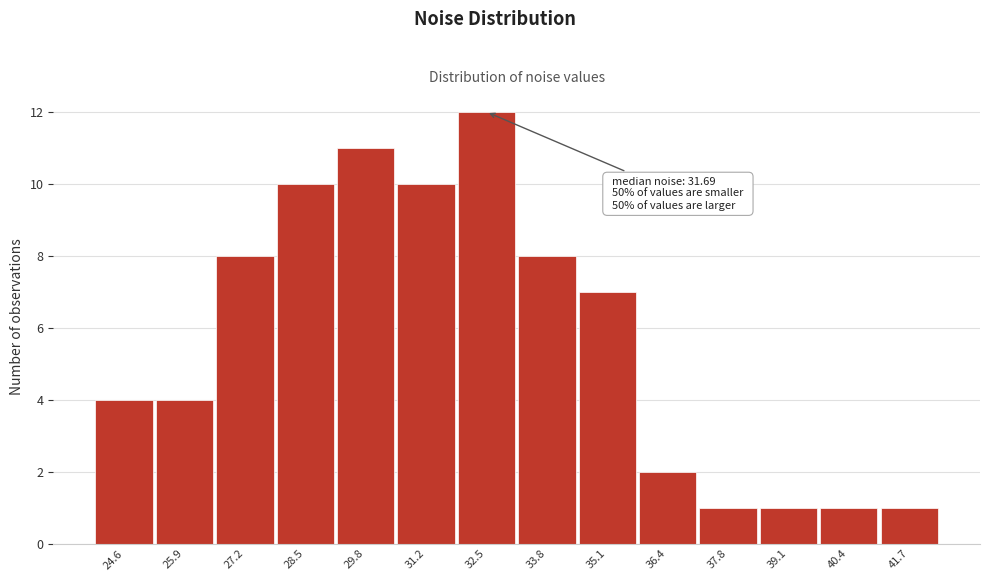

Reading right to left, transcribe all the data shown in this chart.

41.7=1	40.4=1	39.1=1	37.8=1	36.4=2	35.1=7	33.8=8	32.5=12	31.2=10	29.8=11	28.5=10	27.2=8	25.9=4	24.6=4